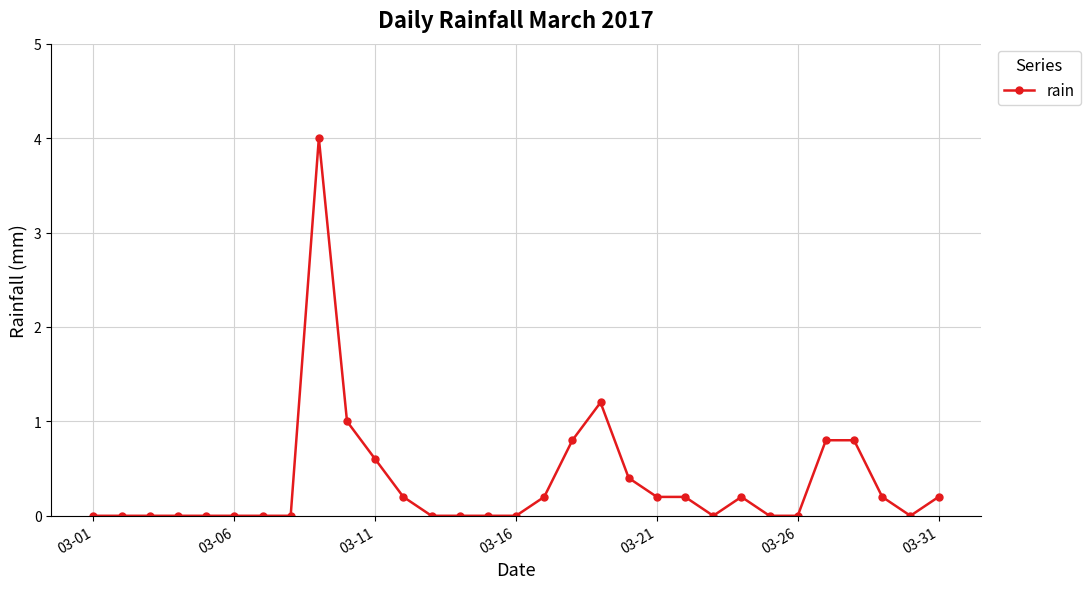

How many series are shown in this chart?

1